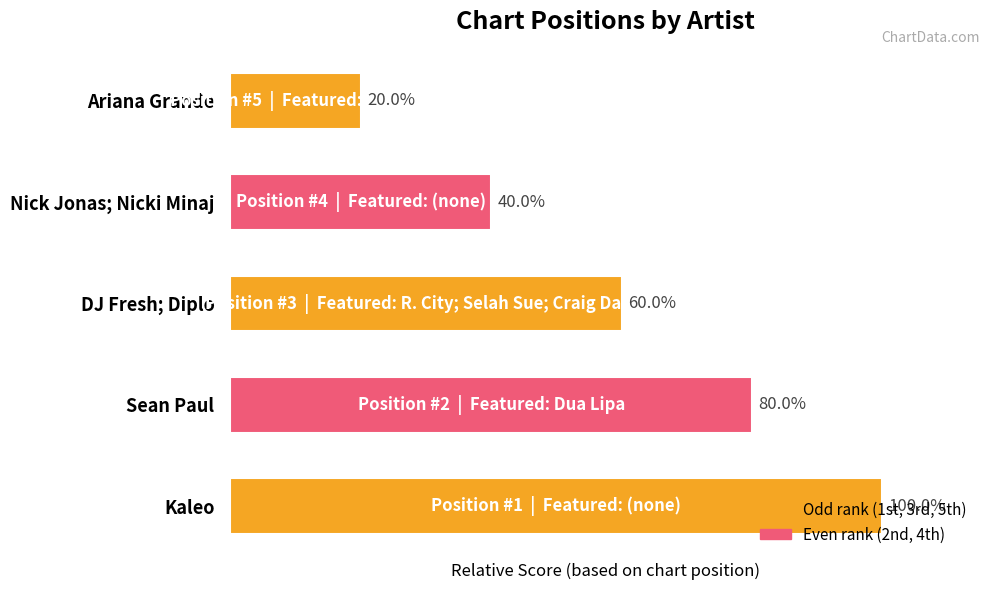

At which label is the value closest to 60?

DJ Fresh; Diplo